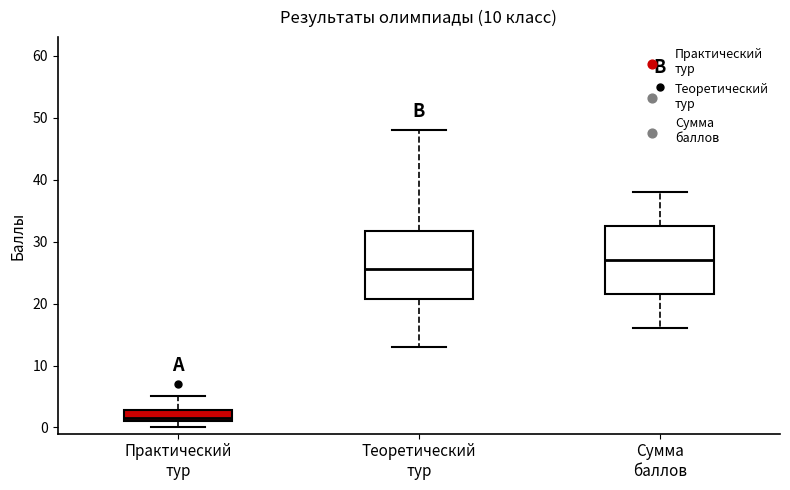

Reading left to right, transcribe this box plot: for each box, give where its median line is, the range the box spans, and where its two whiskers end, as read against the y-axis. The values are not printed on the chart, so give them approximately, as read against the axis.

Практический тур: median 2, box 1 to 3, whiskers 0 to 5
Теоретический тур: median 26, box 21 to 32, whiskers 13 to 48
Сумма баллов: median 27, box 22 to 33, whiskers 16 to 38